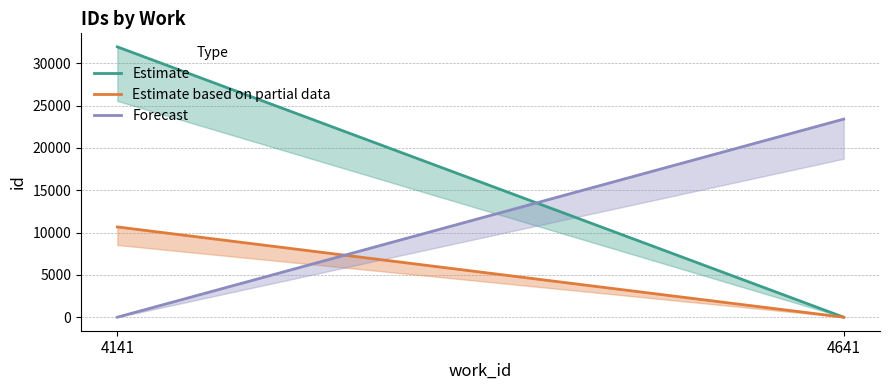

At which category is the sum across all series the highest?

4141